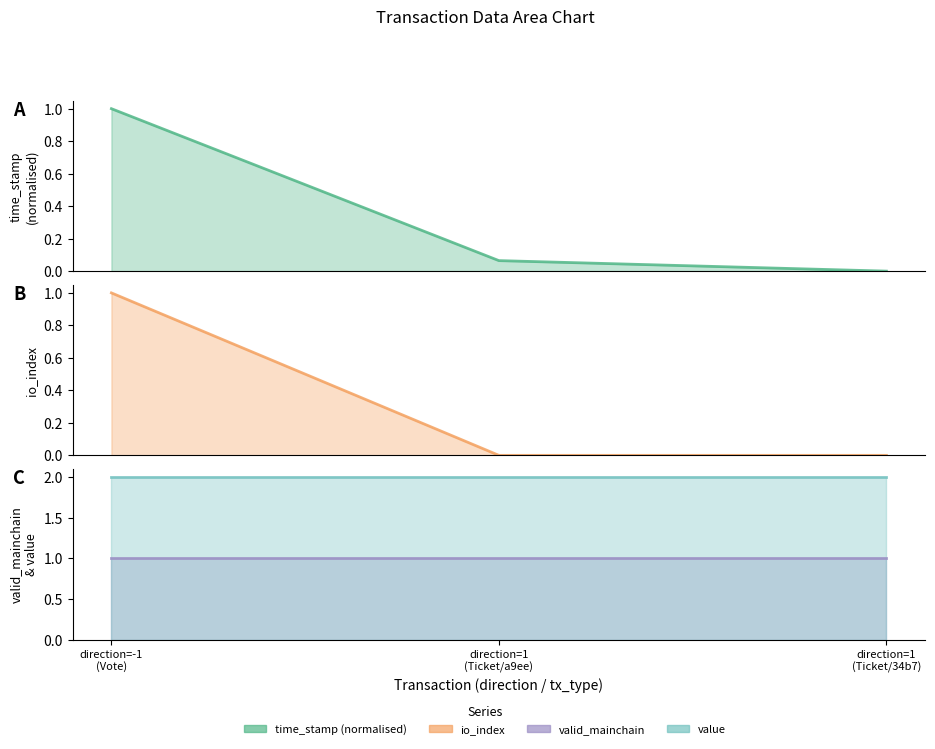

True or false: io_index has a value of 0.4 at direction=1
(Ticket/a9ee).

False